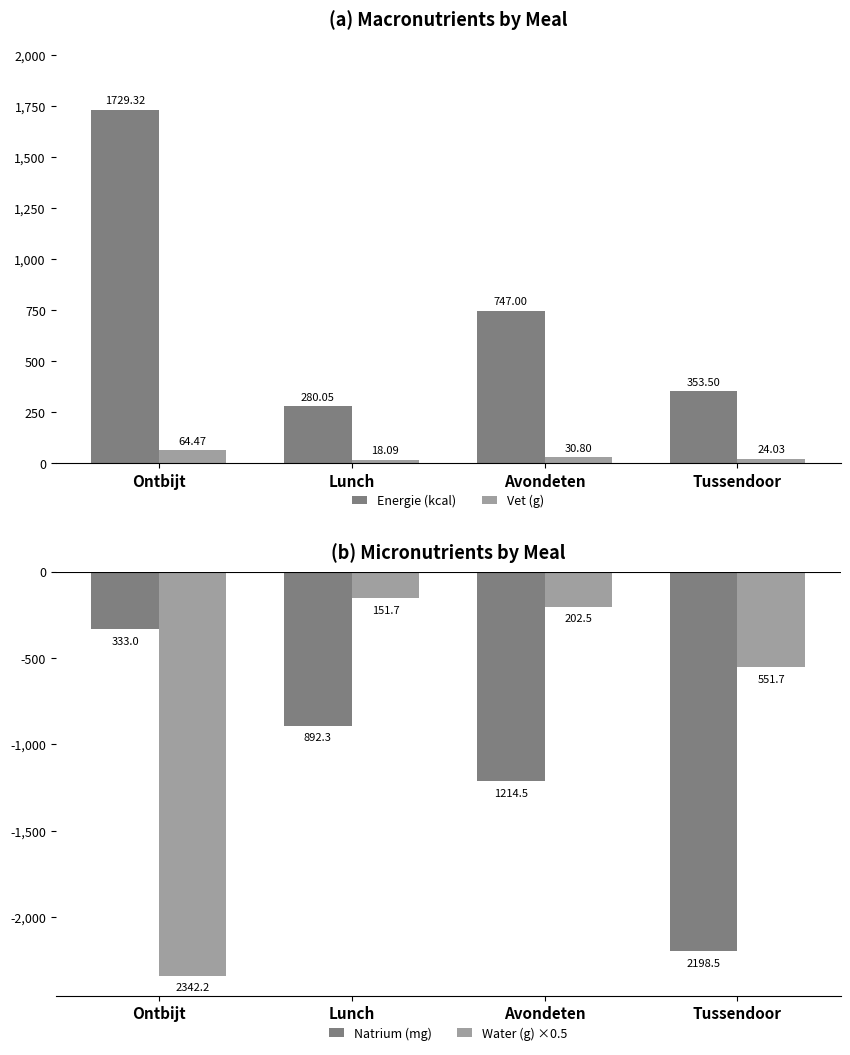

What is the difference between the maximum and minimum values in the Vet (g) series?

46.4